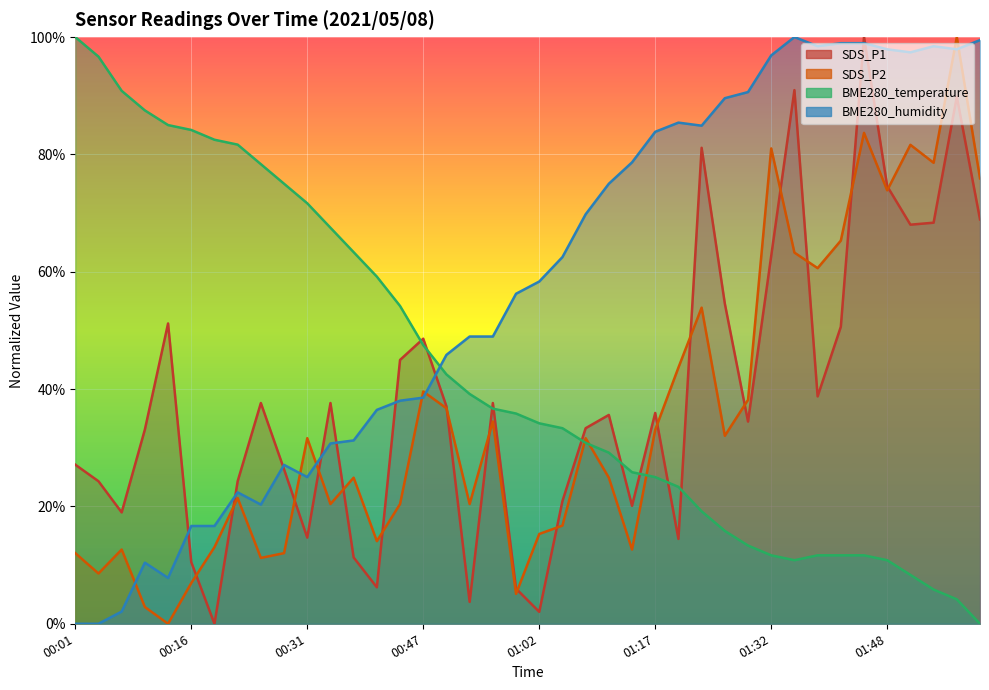

After their last crossing, which series has the higher values: SDS_P1 or BME280_humidity?

BME280_humidity